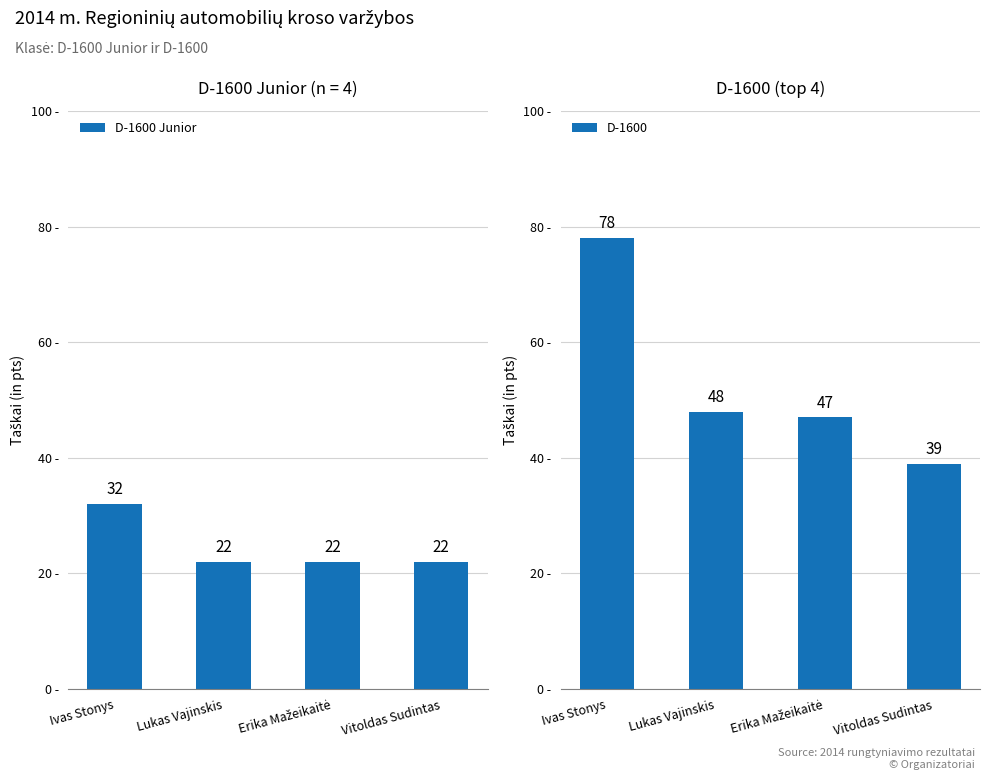

Does the chart contain any negative values?

No